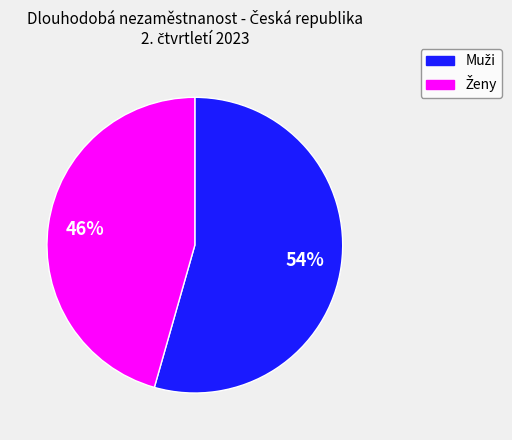

Is there a majority slice in this chart?

Yes